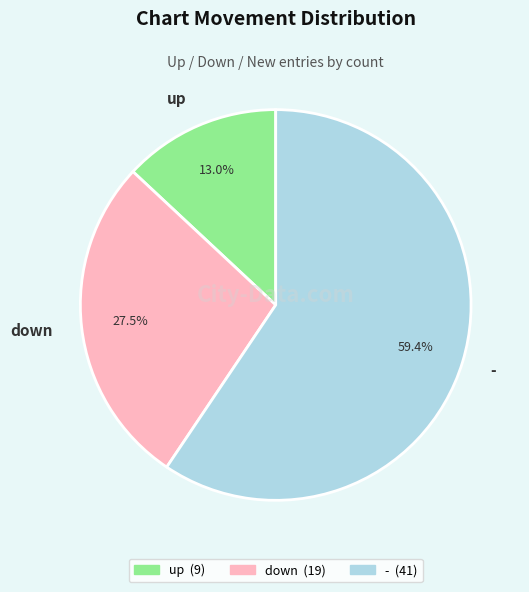

What is the ratio of the value at - to the value at down?

2.2